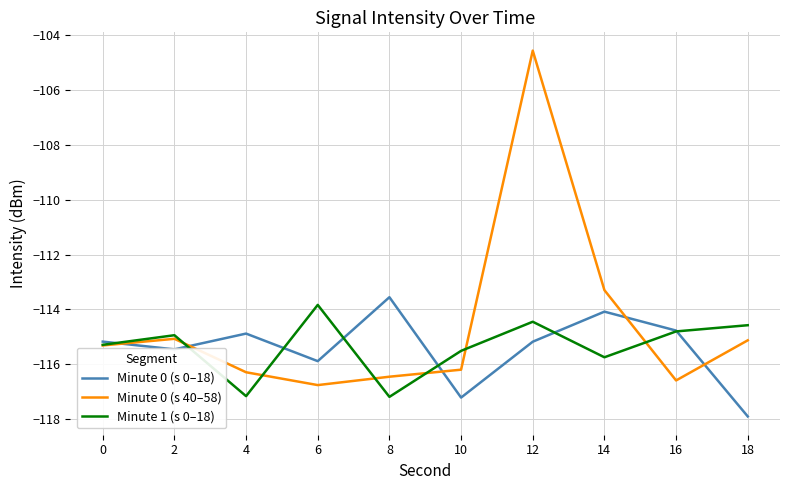

Where does the Minute 1 (s 0–18) series first go above -114?

6